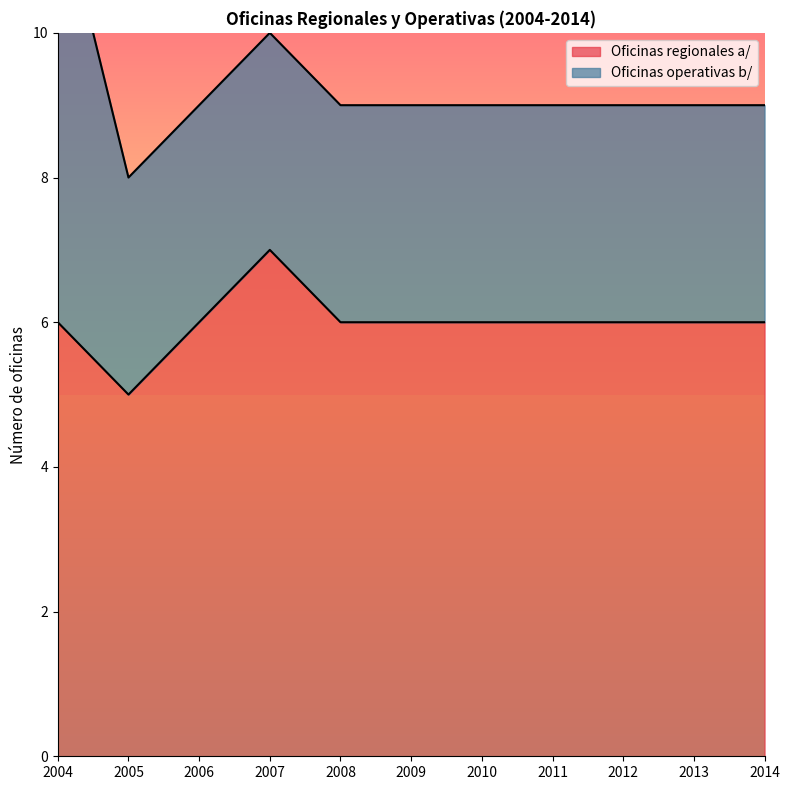

At which label does the data first exceed 6?

2007